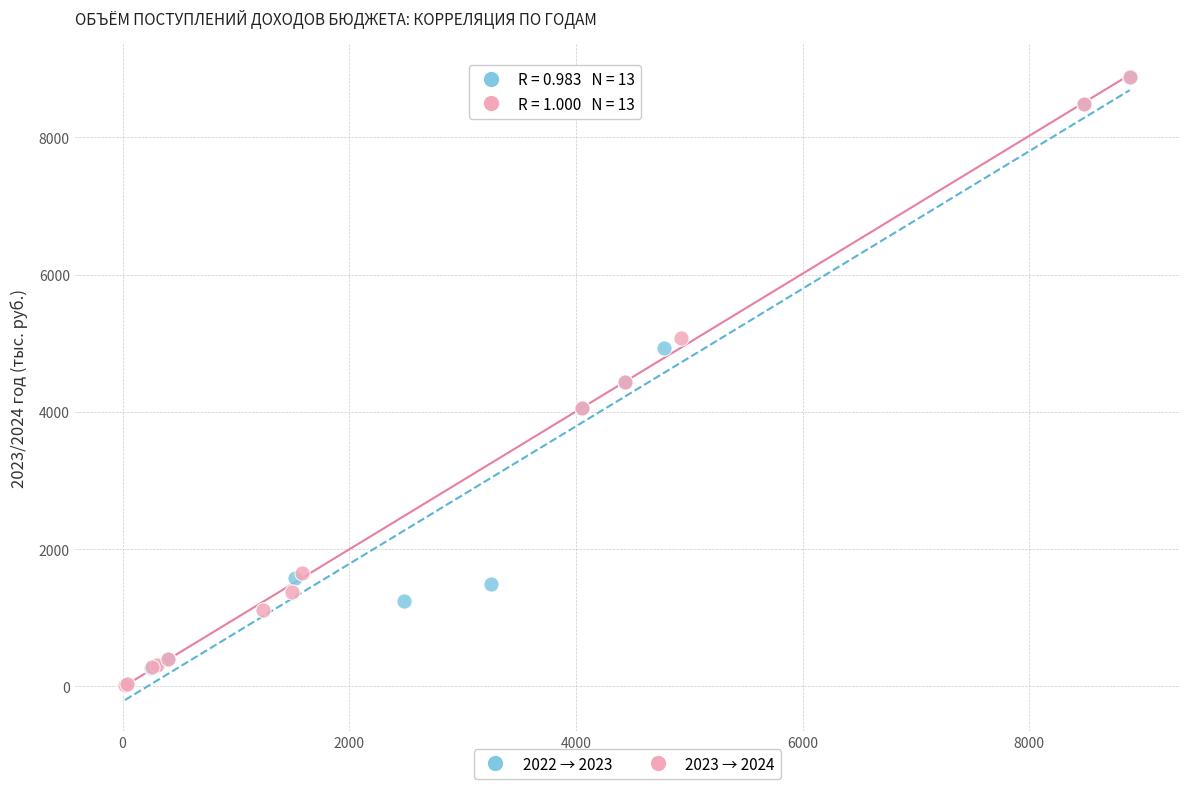

Which series has the widest spread of Y values?

2022 → 2023